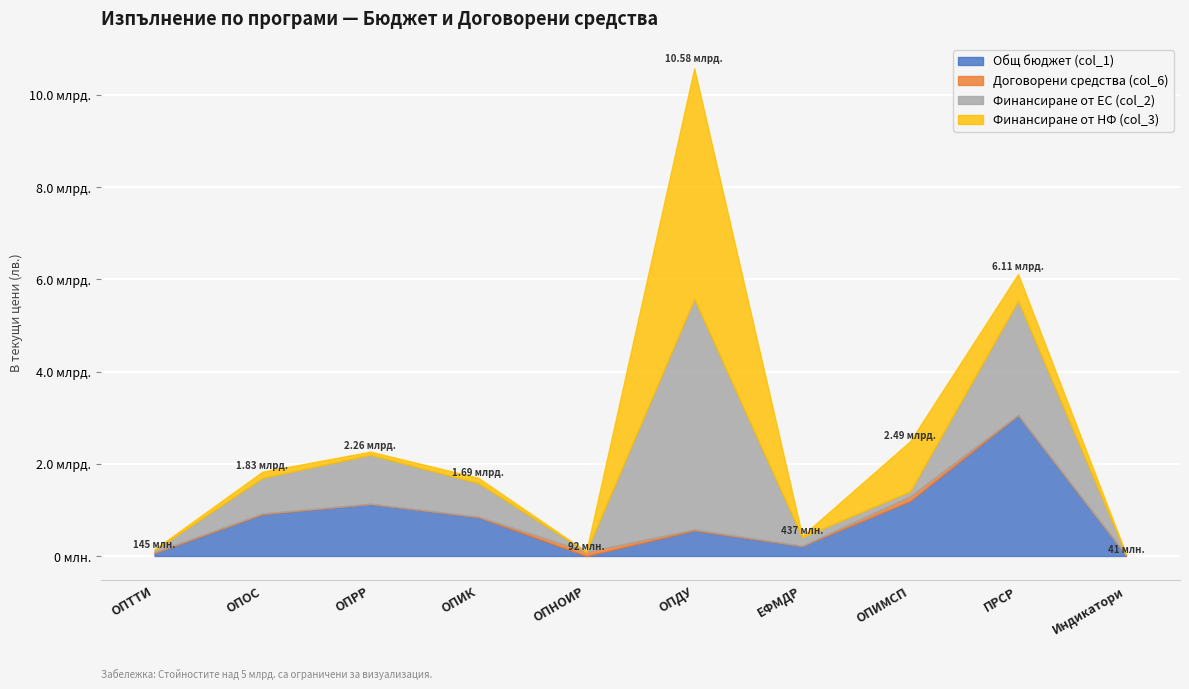

Where does the Финансиране от НФ (col_3) series first go above 112881462?

ОПОС